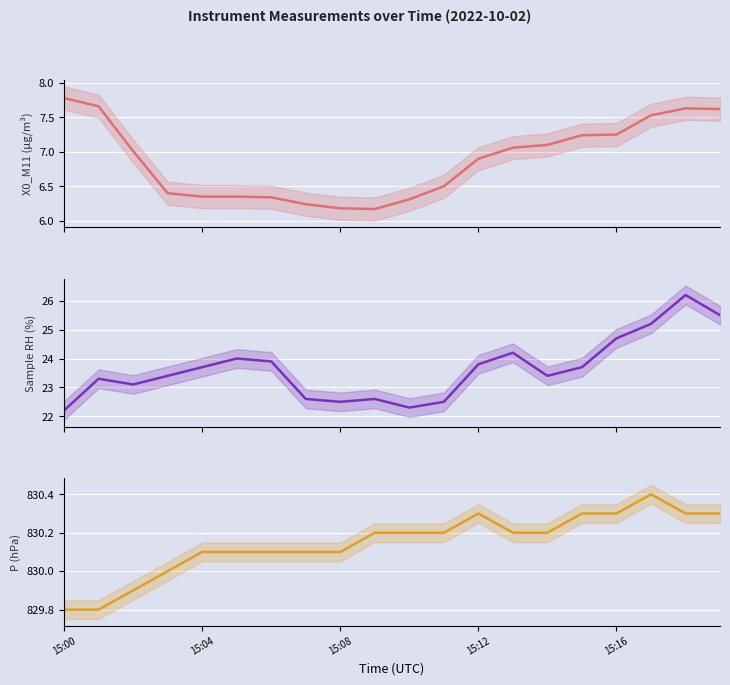

True or false: Ambient pressure (hPa) and Sample RH (%) cross at least once.

False